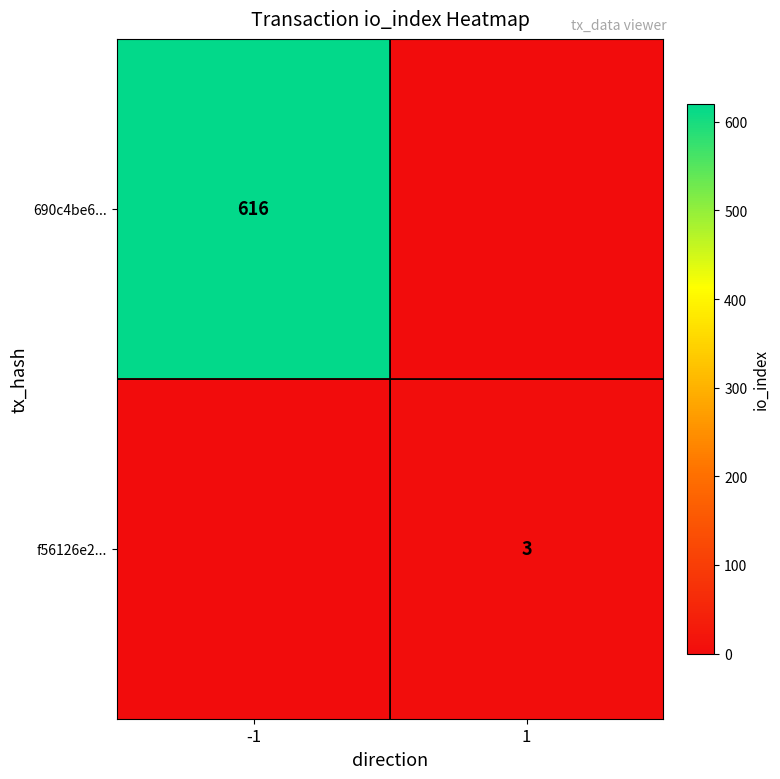

True or false: 690c4be6... has a value of 616 at -1.

True